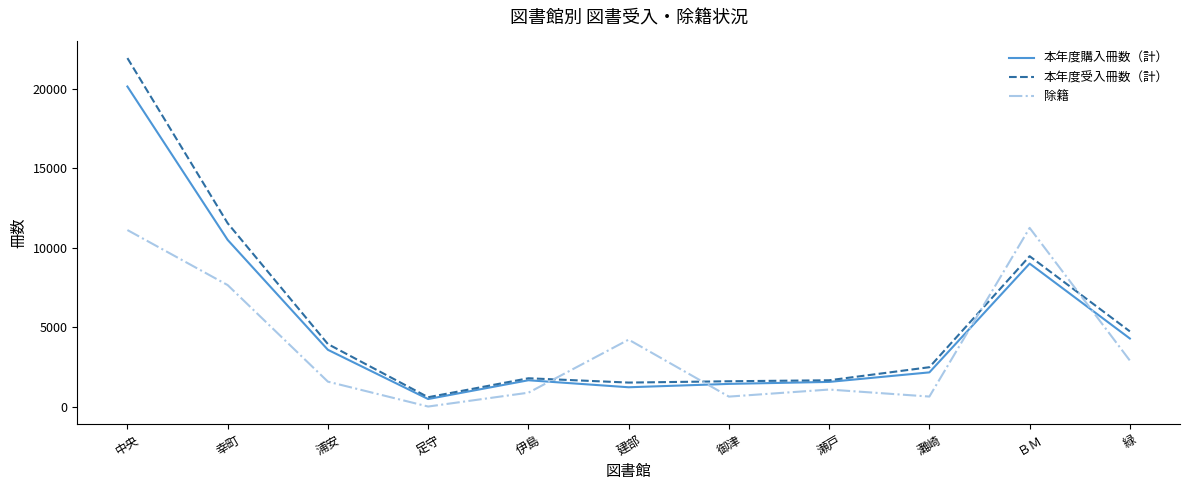

Rank the series by their maximum value, from lowest to highest.

除籍, 本年度購入冊数（計）, 本年度受入冊数（計）